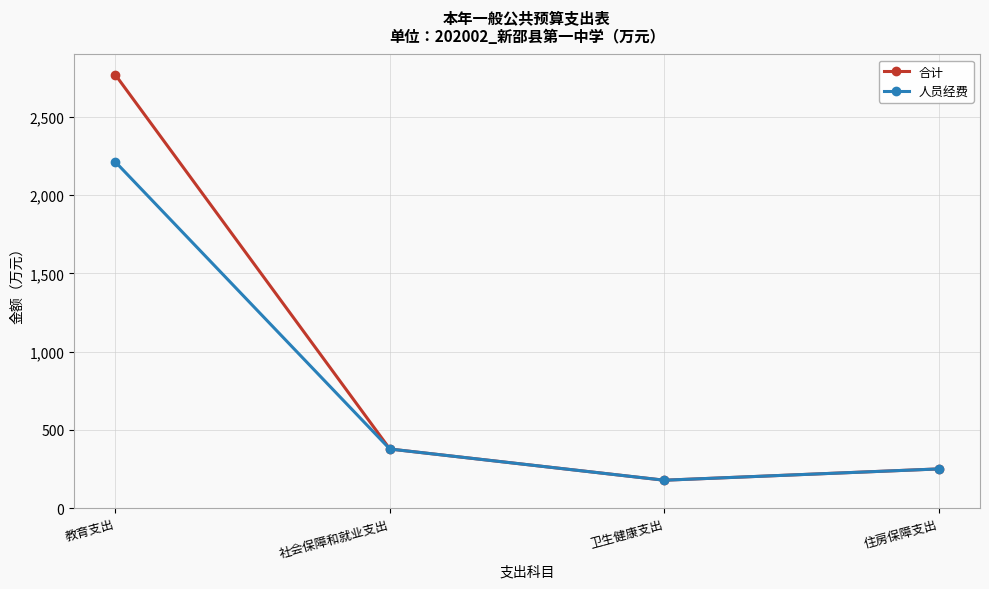

At which label is 人员经费 closest to 1195?

社会保障和就业支出